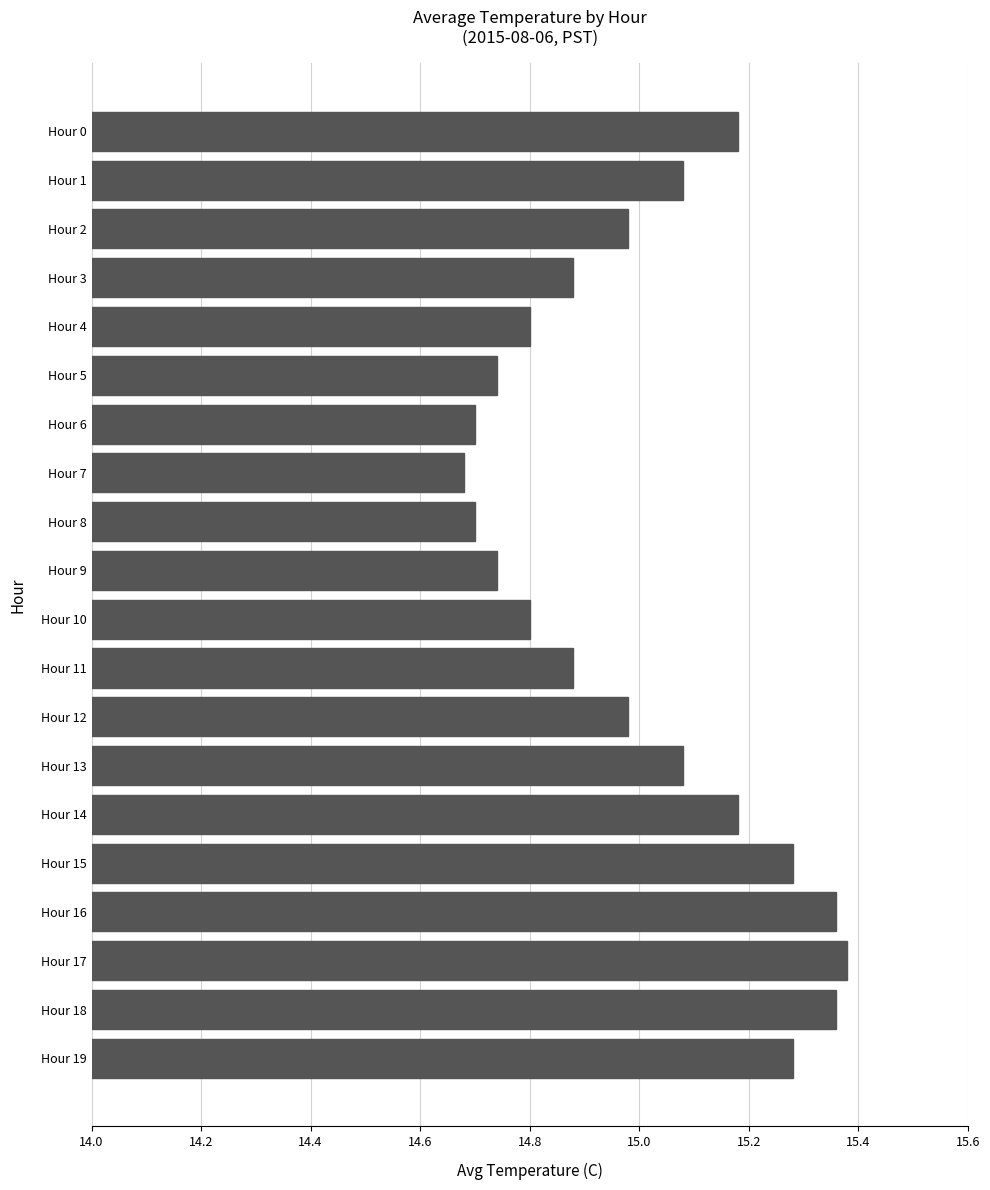

What is the change in value from Hour 0 to Hour 6?

-0.5